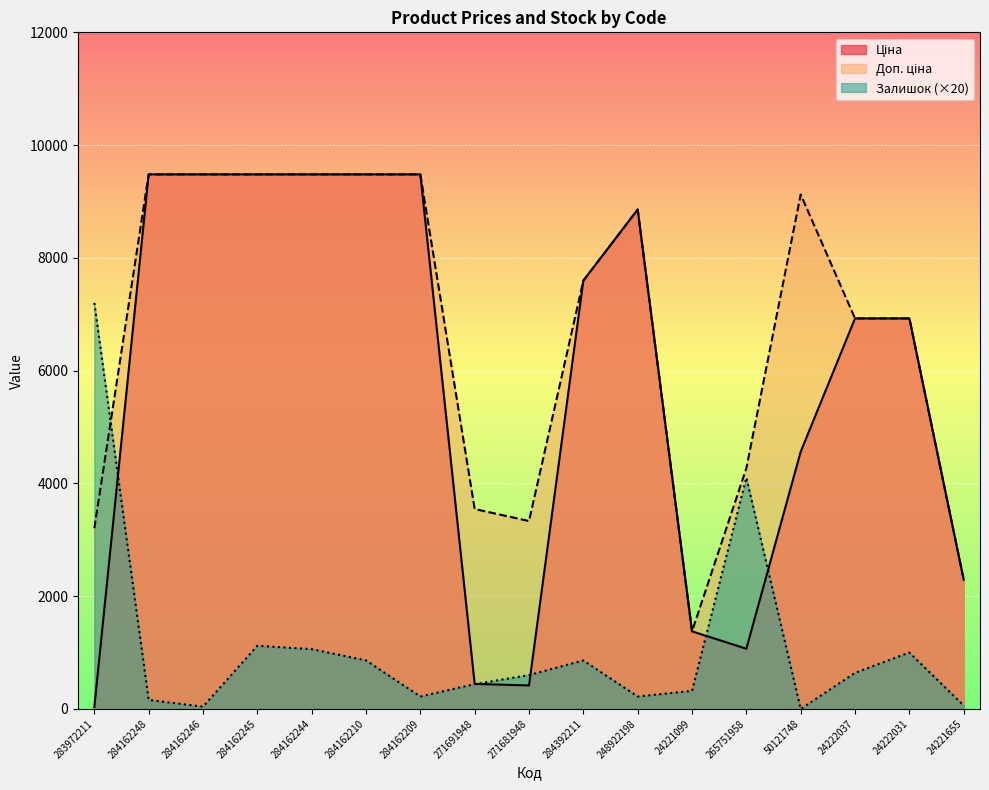

What is the sum of the Ціна values at 24222037 and 271691948?

7368.8